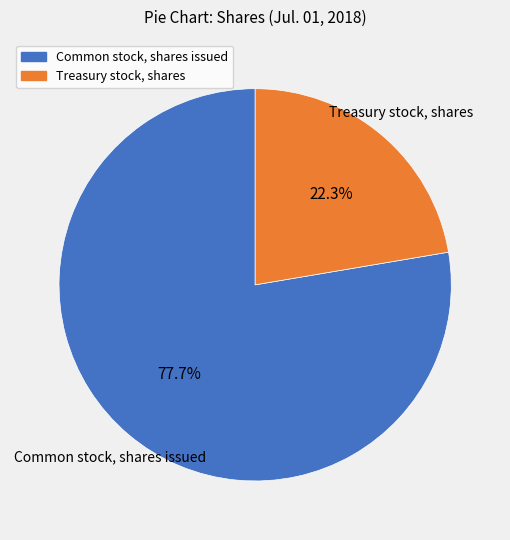

What is the largest slice in the pie chart?

Common stock, shares issued